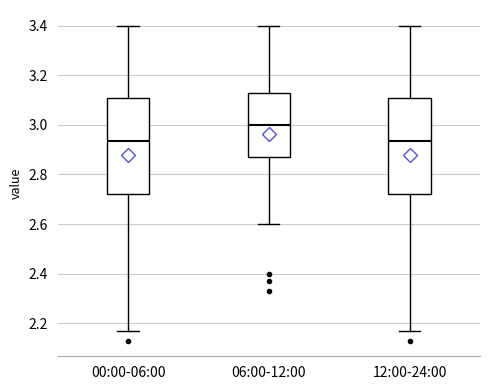

Reading left to right, read every box against the y-axis: the position of its median line, the range the box covers, and the ends of its whiskers. The values are not printed on the chart, so give them approximately, as read against the axis.

00:00-06:00: median 2.94, box 2.72 to 3.10, whiskers 2.18 to 3.40
06:00-12:00: median 3.00, box 2.88 to 3.14, whiskers 2.60 to 3.40
12:00-24:00: median 2.94, box 2.72 to 3.10, whiskers 2.18 to 3.40